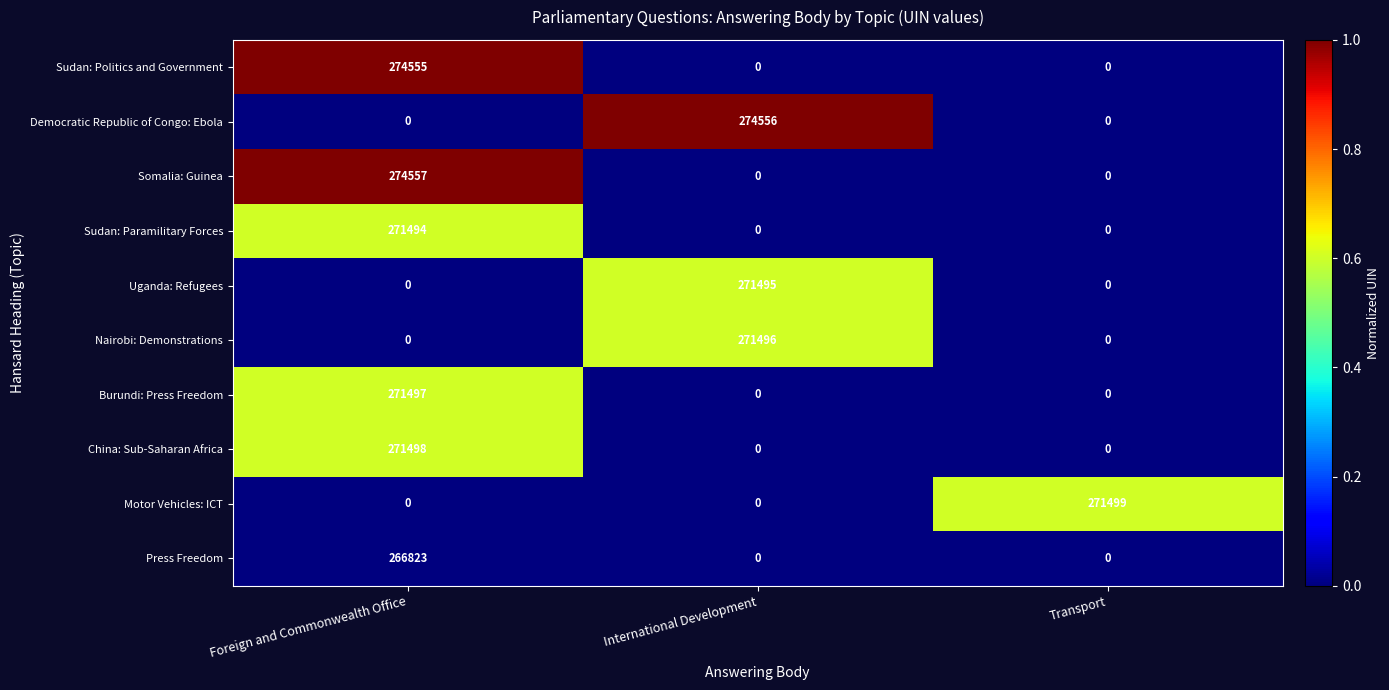

What is the total value across all series at Transport?

271499